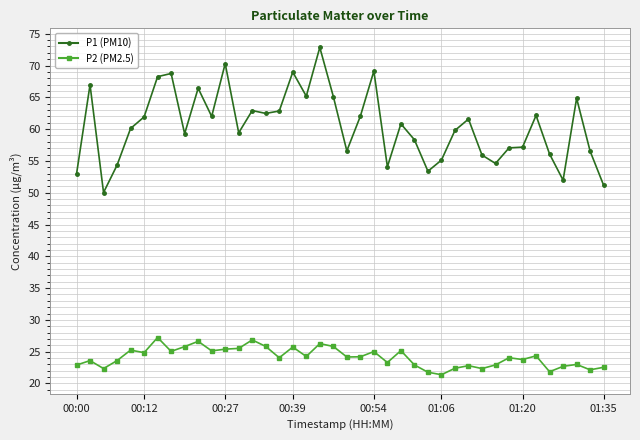

What is the lowest value of the P1 (PM10) series?

50.0